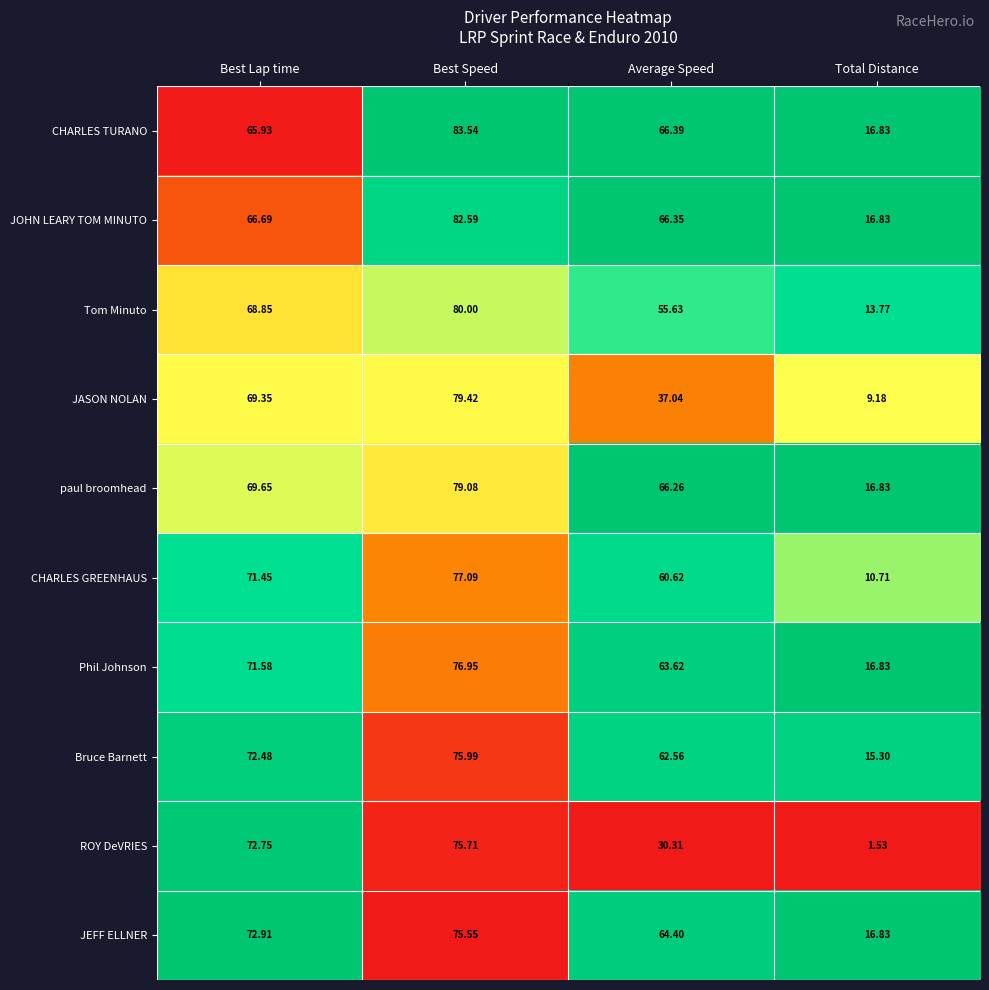

Which category has the lowest value across all series?

Total Distance